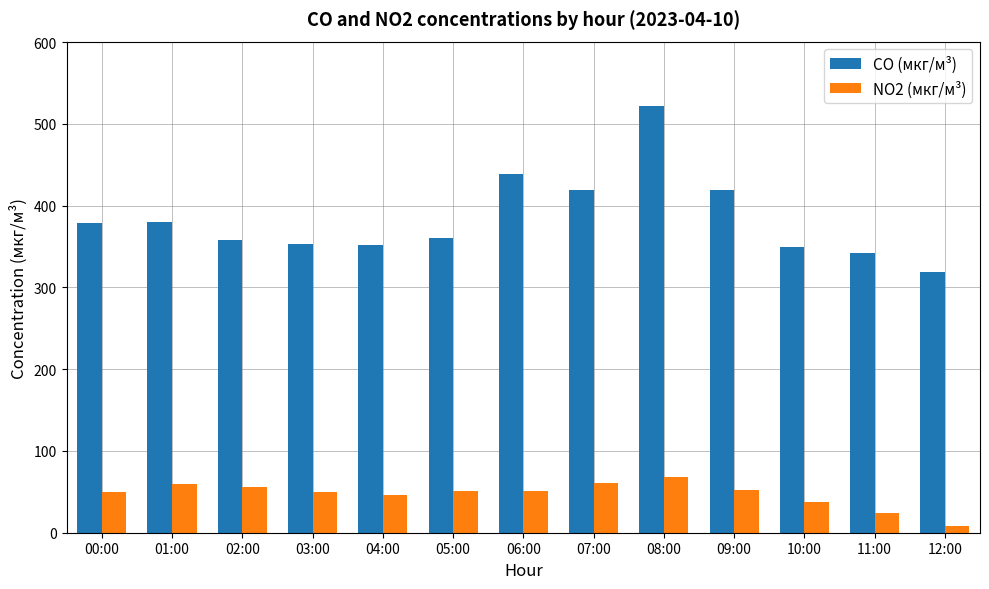

What is the maximum value shown in the chart?

522.4